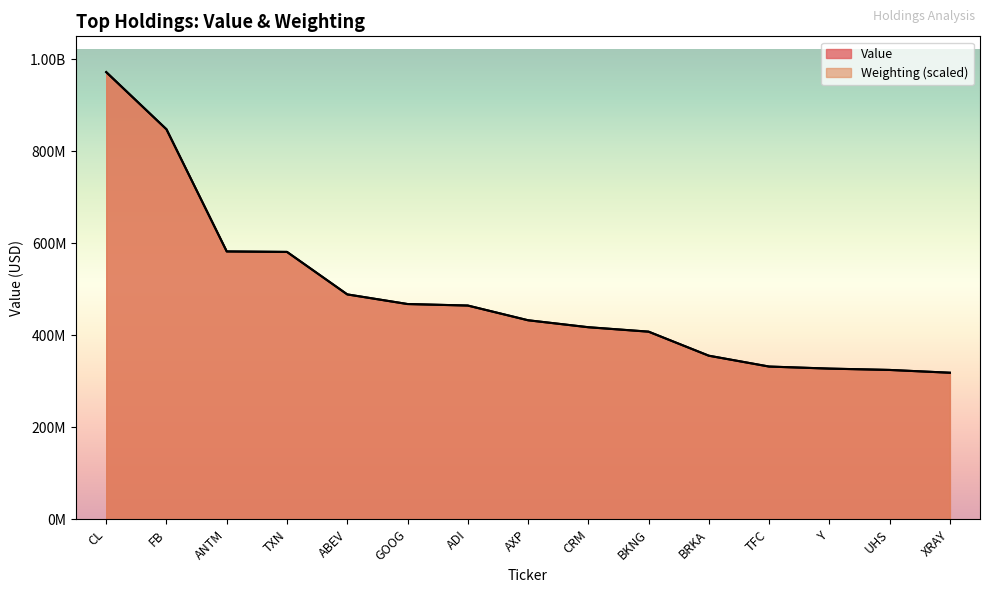

True or false: Weighting and Value intersect in this chart.

True